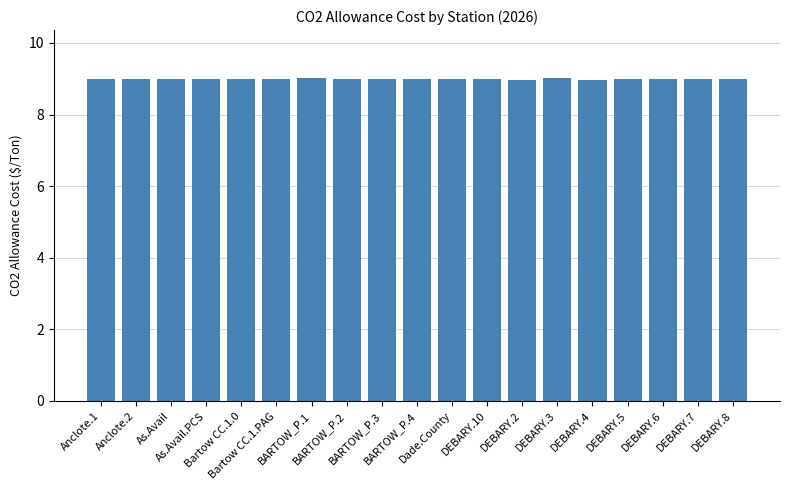

Reading right to left, extract all data points from this chart.

DEBARY.8=9.0	DEBARY.7=9.0	DEBARY.6=9.0	DEBARY.5=9.0	DEBARY.4=9.0	DEBARY.3=9.0	DEBARY.2=9.0	DEBARY.10=9.0	Dade.County=9.0	BARTOW_P.4=9.0	BARTOW_P.3=9.0	BARTOW_P.2=9.0	BARTOW_P.1=9.0	Bartow CC.1.PAG=9.0	Bartow CC.1.0=9.0	As.Avail.PCS=9.0	As.Avail=9.0	Anclote.2=9.0	Anclote.1=9.0